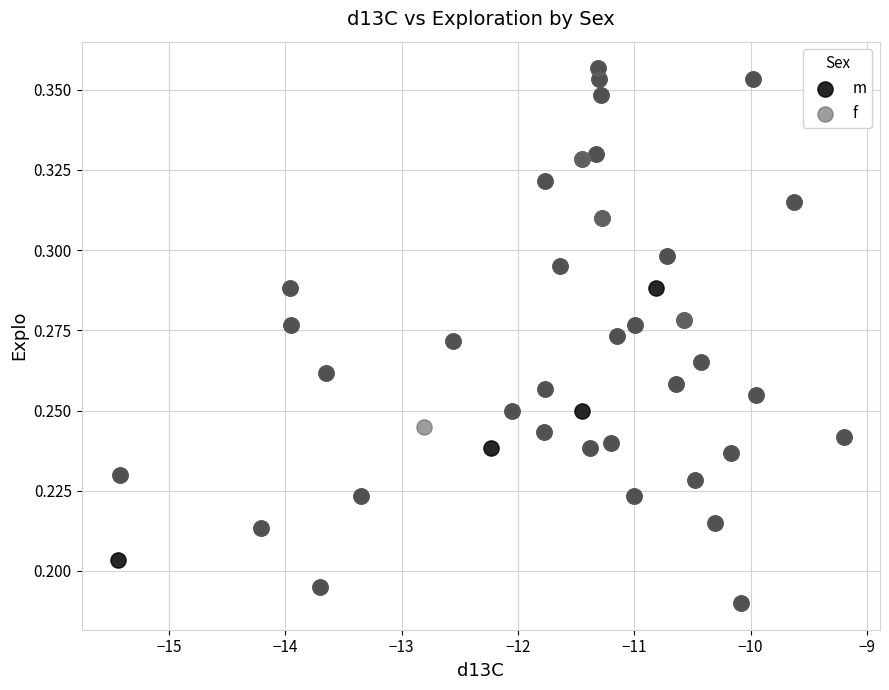

What are all the series names shown in the legend?

m, f